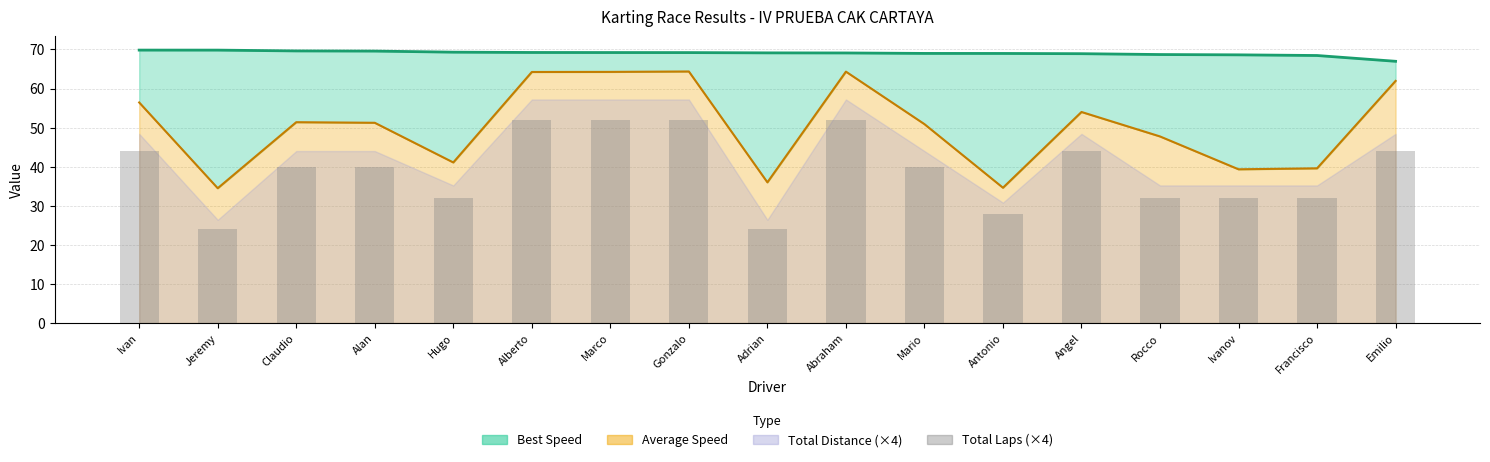

What value does the Best Speed series have at Marco?

69.2